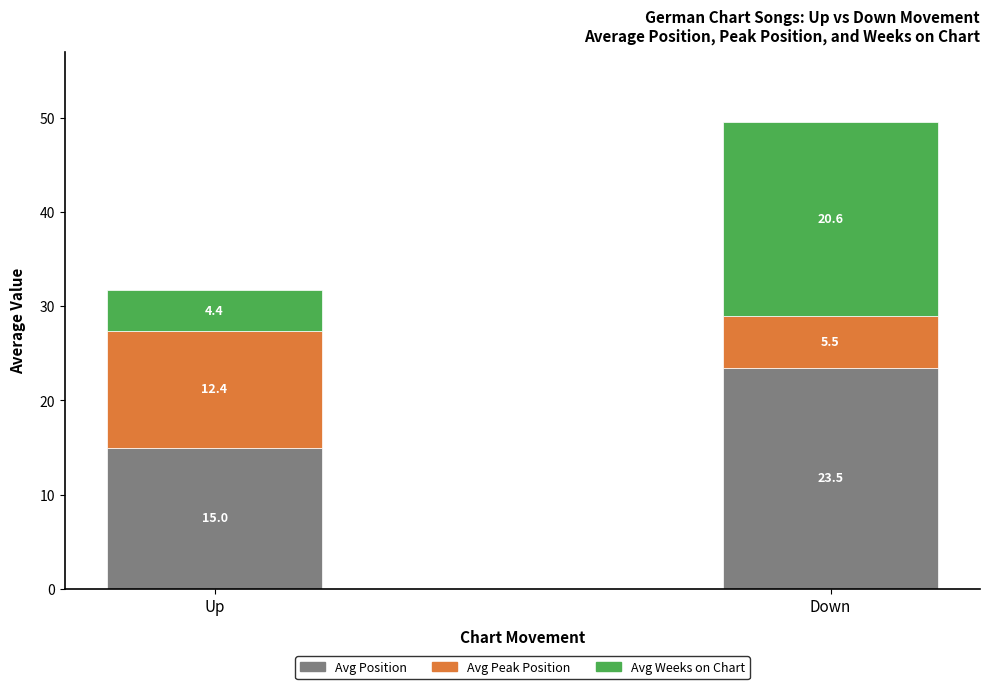

What is the highest value of the Avg Position series?

23.5